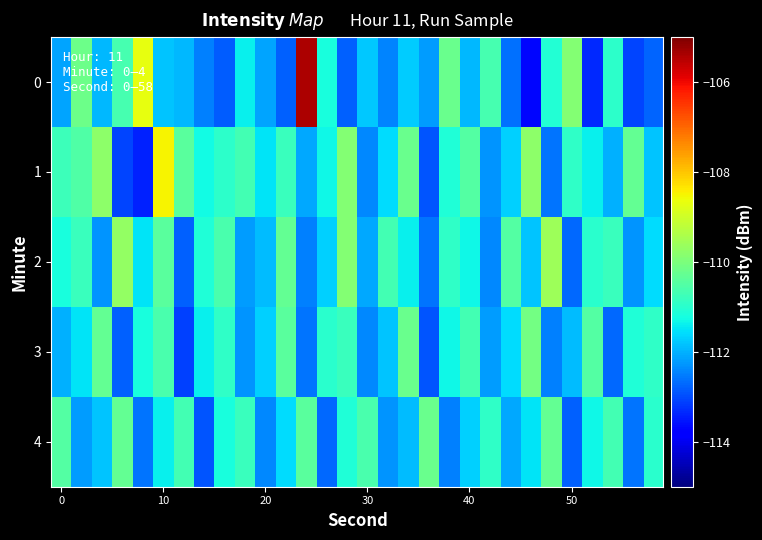

Rank the series by their maximum value, from lowest to highest.

4, 3, 2, 1, 0